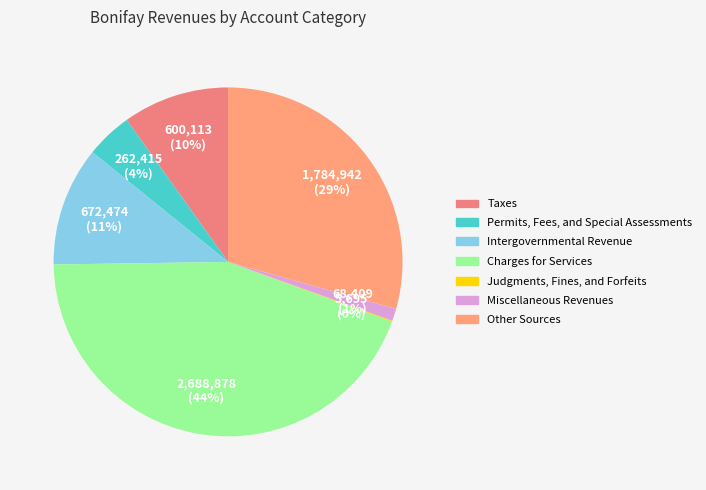

Is the sum of Other Sources and Taxes greater than half?

No